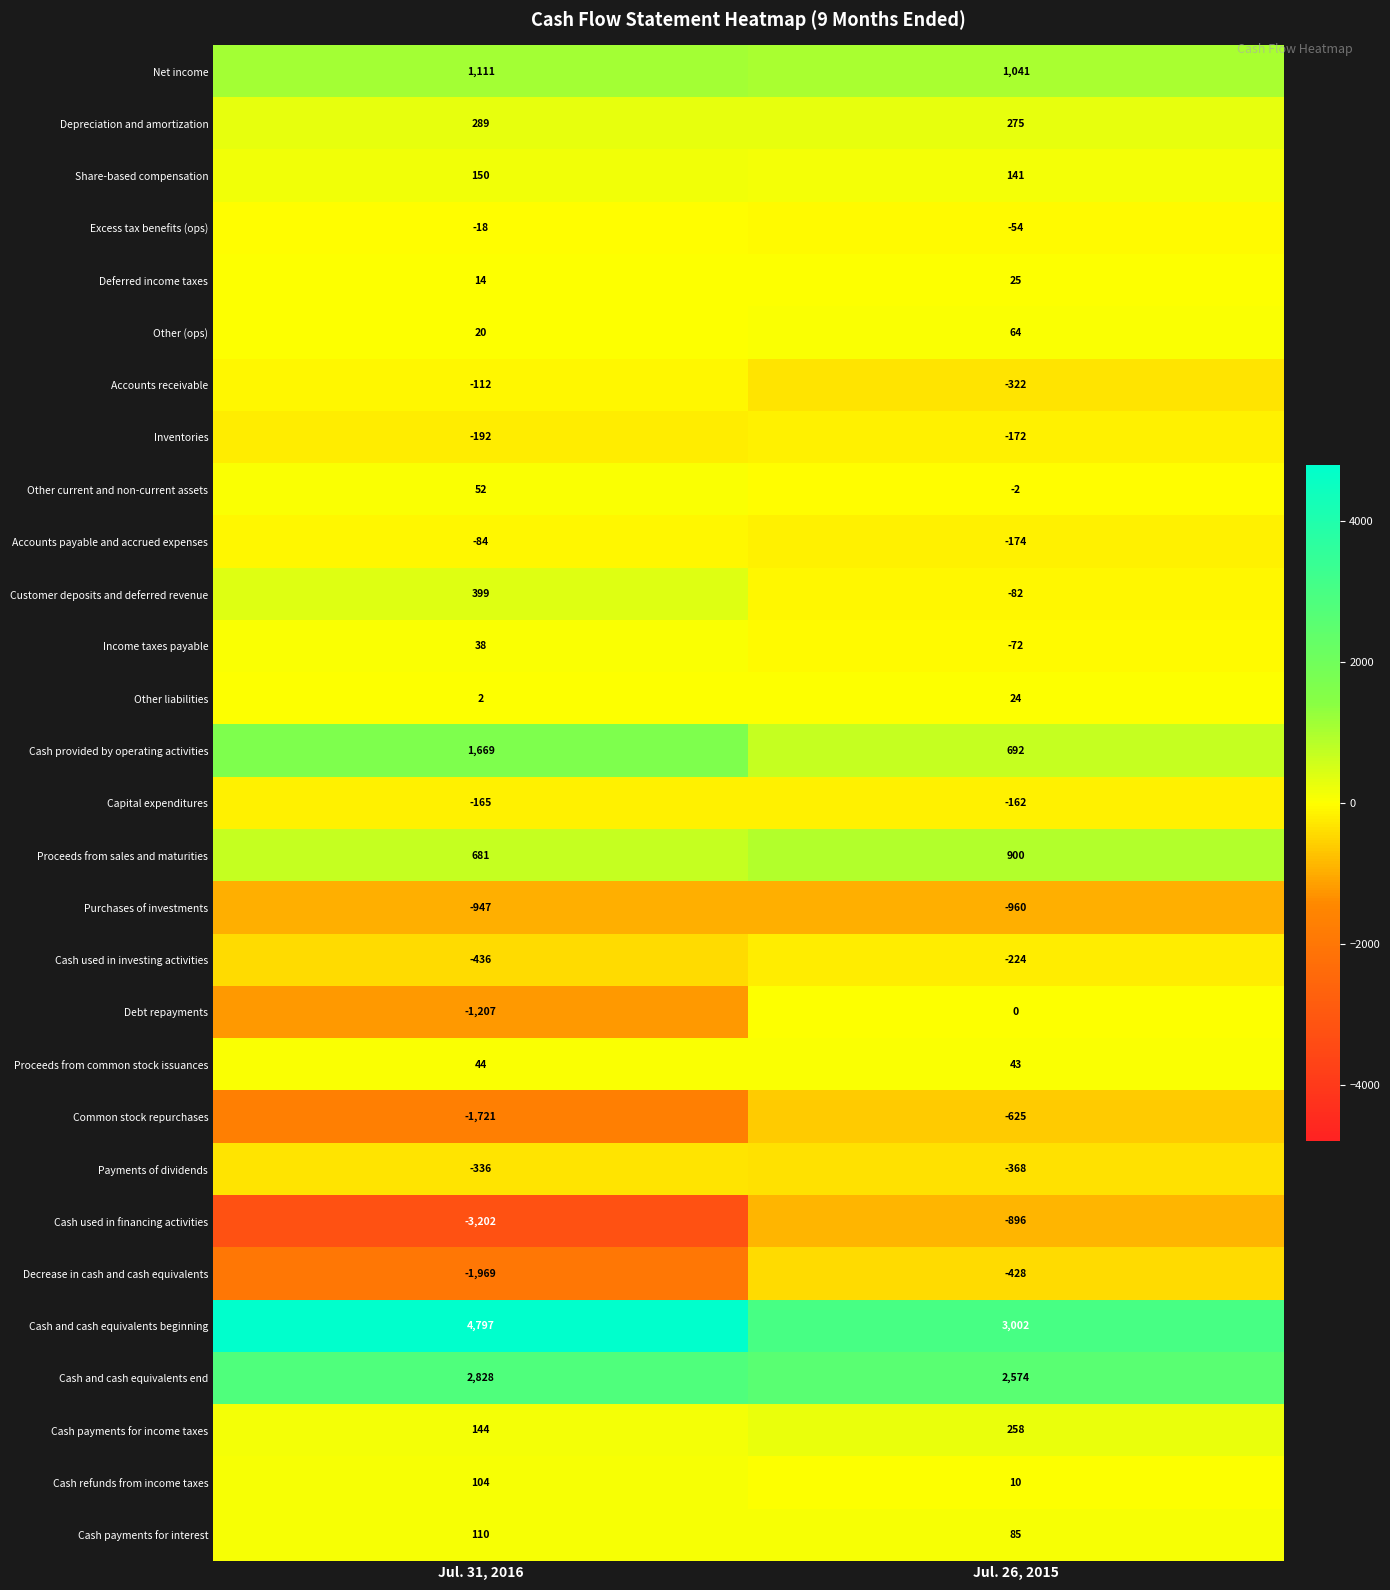

What is the approximate value of Customer deposits and deferred revenue at Jul. 26, 2015?

-82